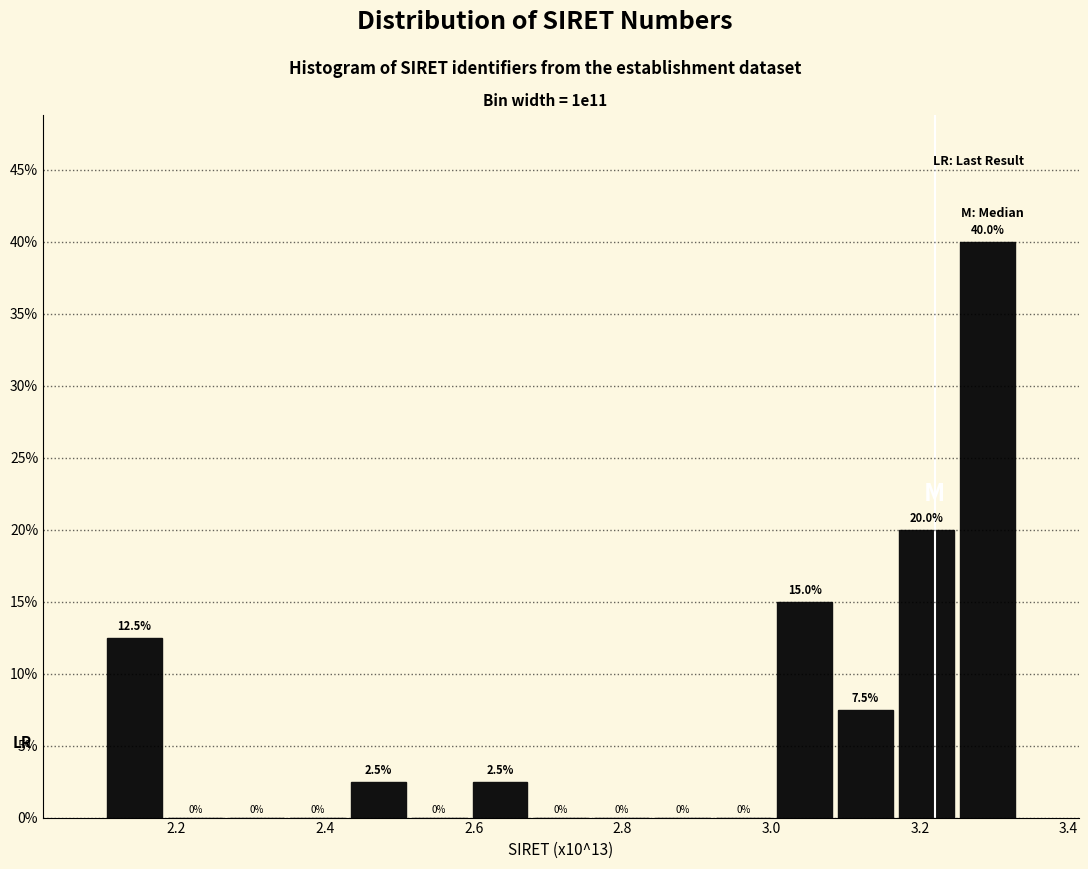

Reading left to right, transcribe this chart: for each bar, give the range it covers on the x-axis and its height. The bar edges are not printed on the chart, so give them approximately, as read against the axis.

2.10 to 2.18: 12.5
2.18 to 2.26: 0.0
2.26 to 2.34: 0.0
2.34 to 2.44: 0.0
2.44 to 2.52: 2.5
2.52 to 2.60: 0.0
2.60 to 2.68: 2.5
2.68 to 2.76: 0.0
2.76 to 2.84: 0.0
2.84 to 2.92: 0.0
2.92 to 3.00: 0.0
3.00 to 3.08: 15.0
3.08 to 3.16: 7.5
3.16 to 3.24: 20.0
3.24 to 3.34: 40.0